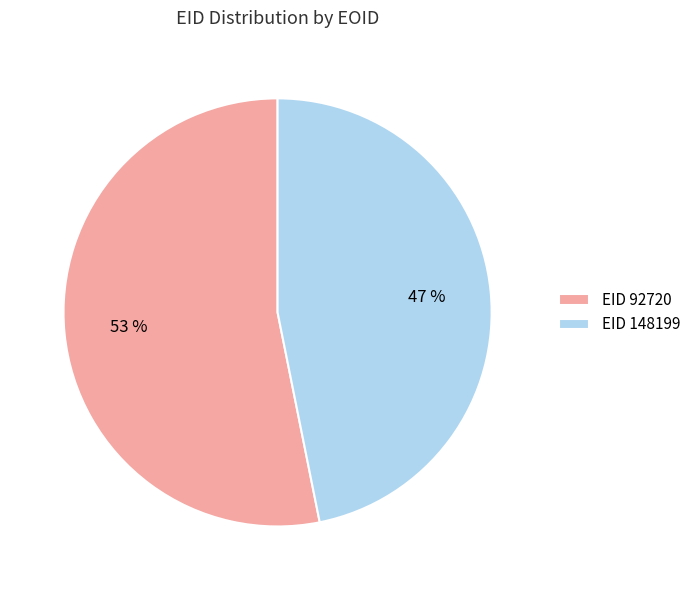

Is the sum of EID 92720 and EID 148199 greater than half?

Yes